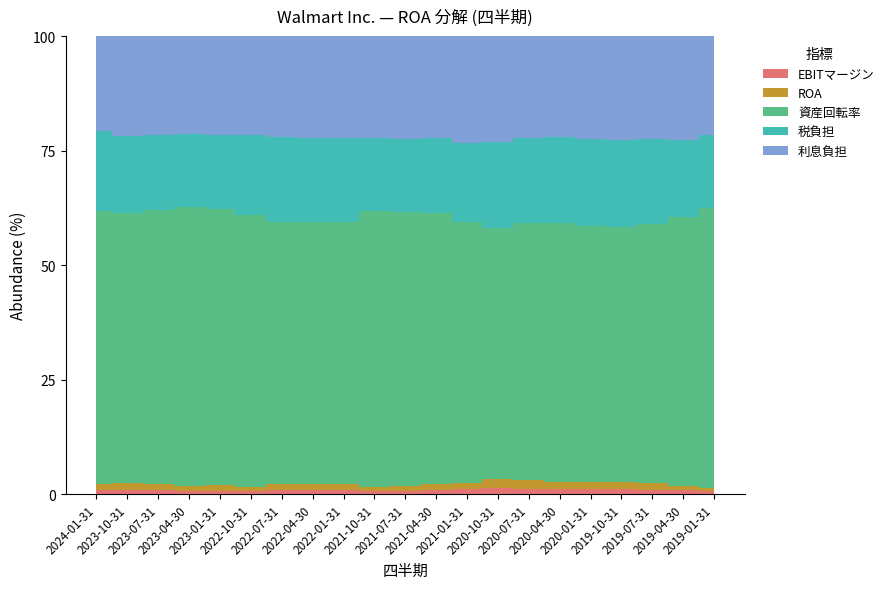

True or false: 利息負担 and 税負担 cross at least once.

False